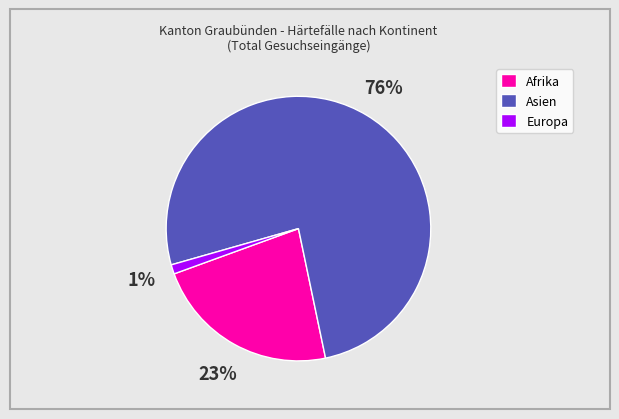

Which has a higher value, Europa or Asien?

Asien